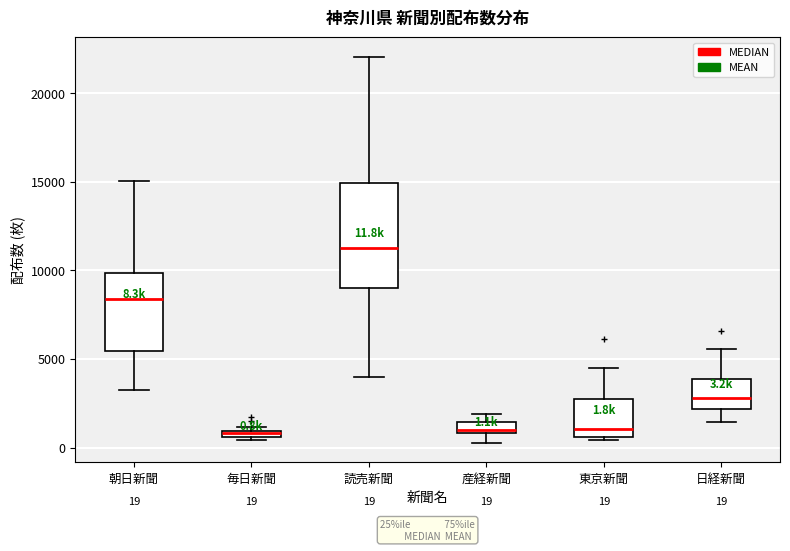

Which box is the tallest, from its lower edge to its upper edge?

読売新聞